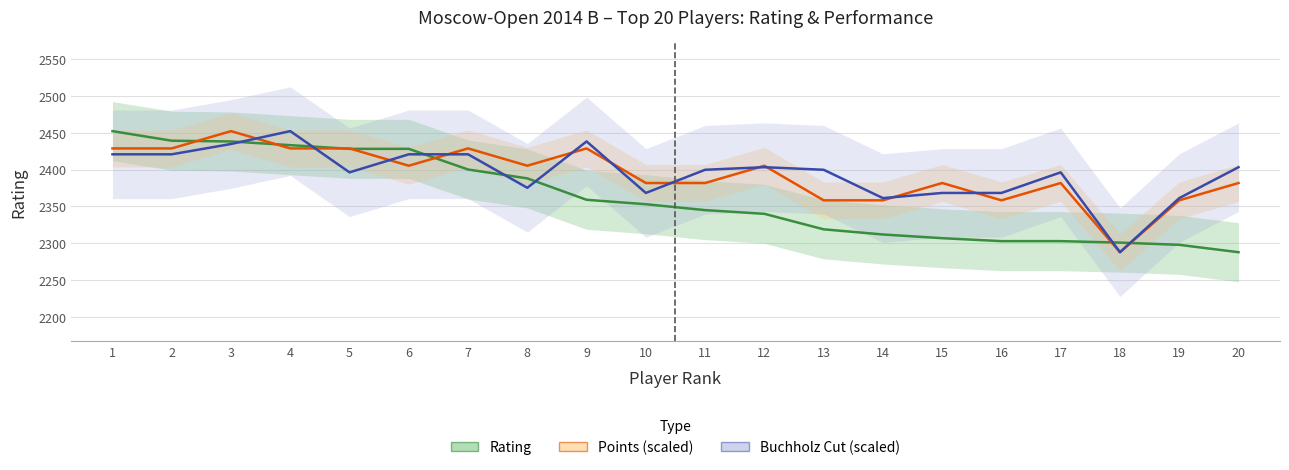

Which series has the largest total across all categories?

Buchholz Cut (scaled)